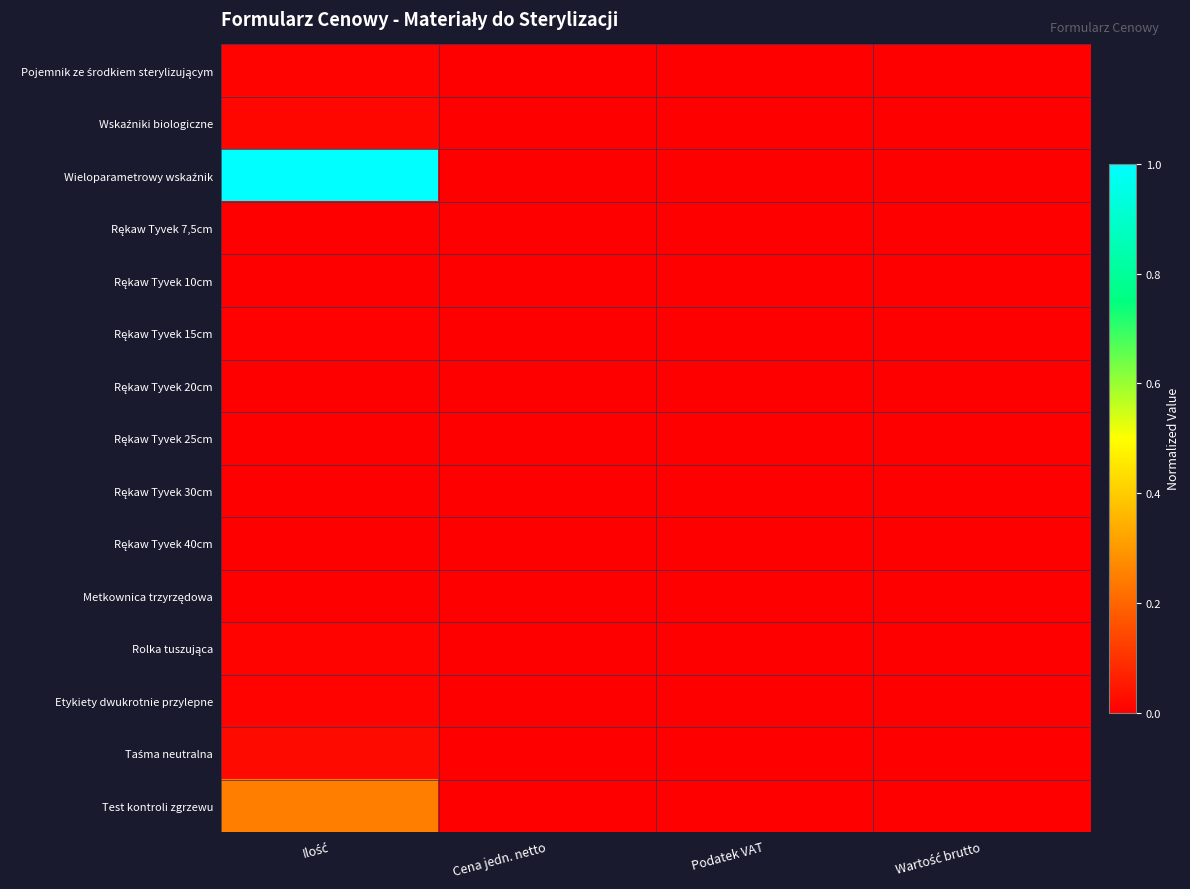

At how many categories does at least one series exceed 0?

1